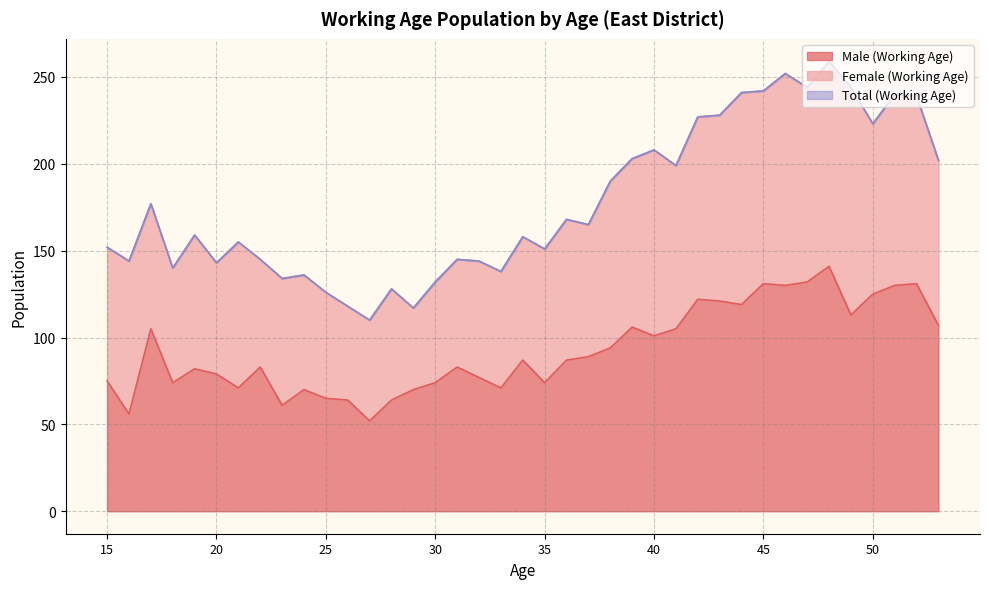

True or false: Total (Working Age) and Male (Working Age) intersect in this chart.

False